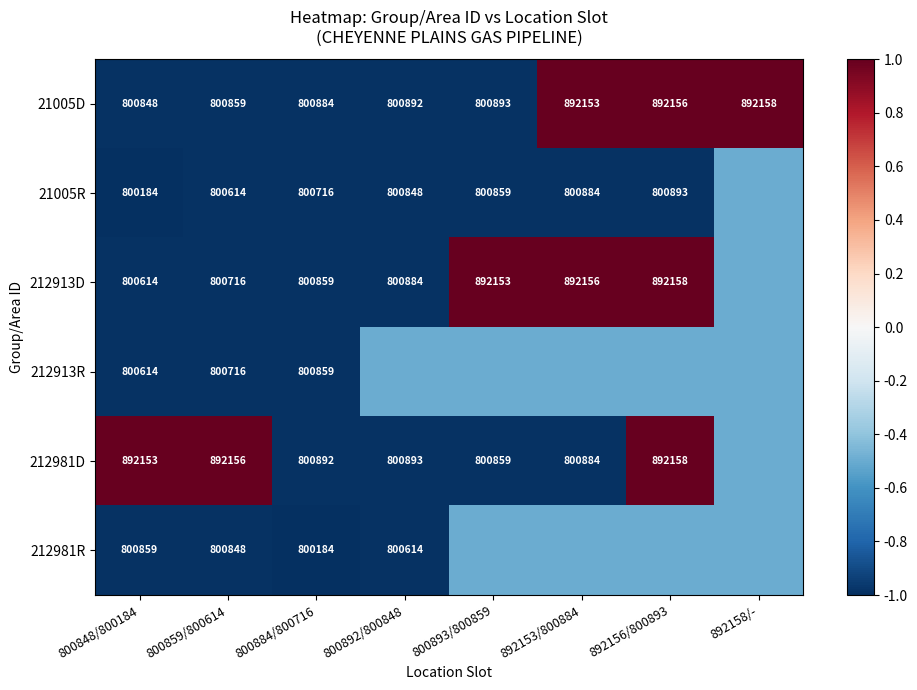

Which category has the highest value in the 21005D series?

892158/-